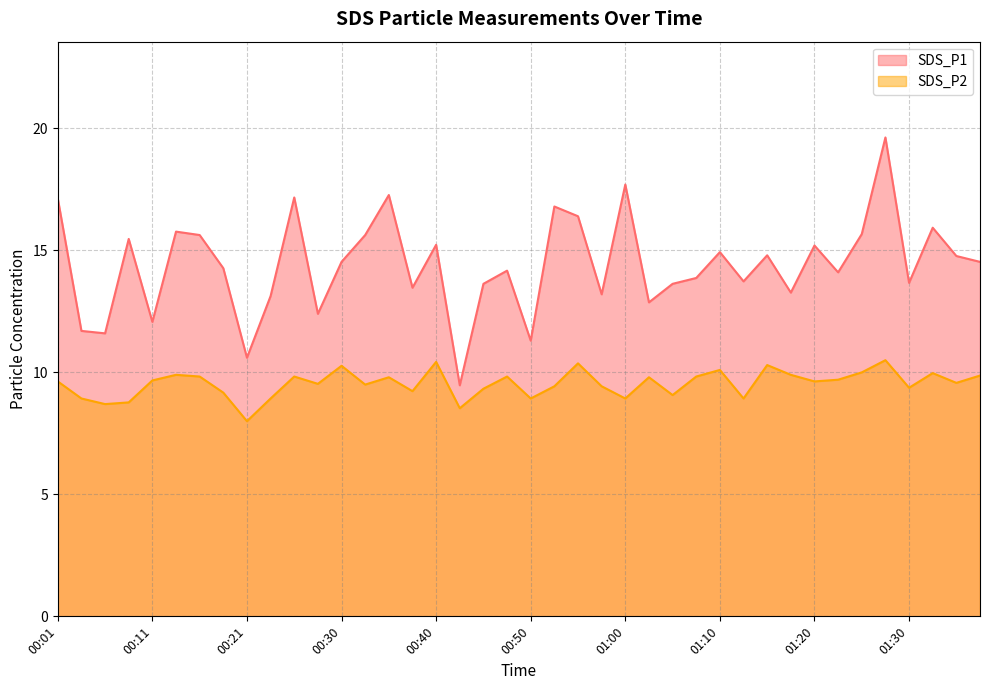

In SDS_P1, how many points are higher than both neighbors (excluding endpoints)?

13